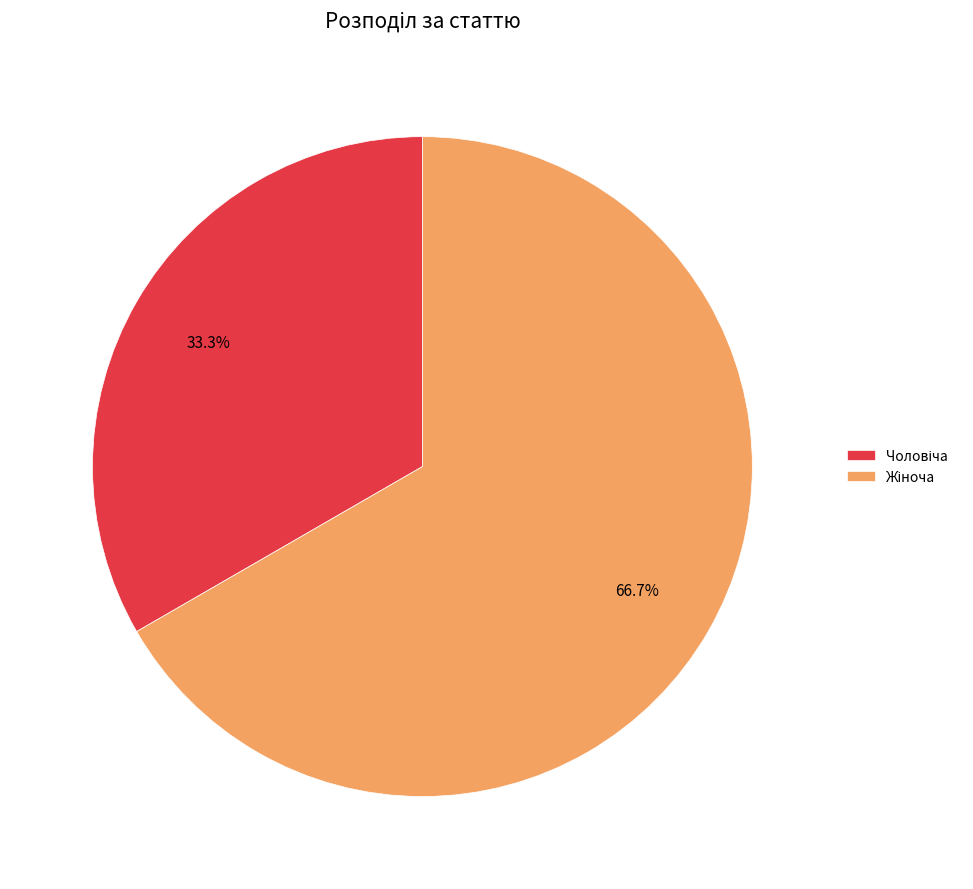

Is there a majority slice in this chart?

Yes